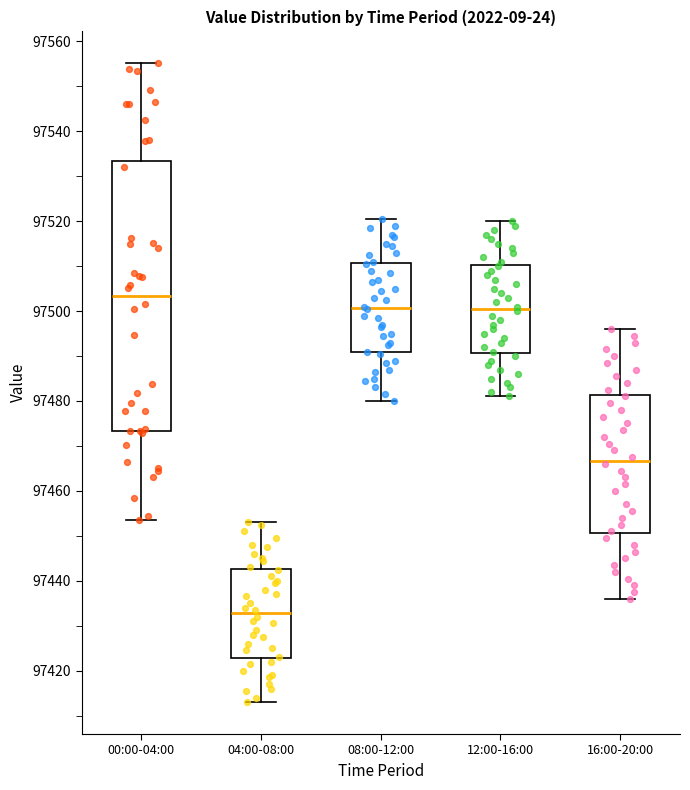

Comparing the boxes themselves (not the whiskers), which one is the tallest?

00:00-04:00